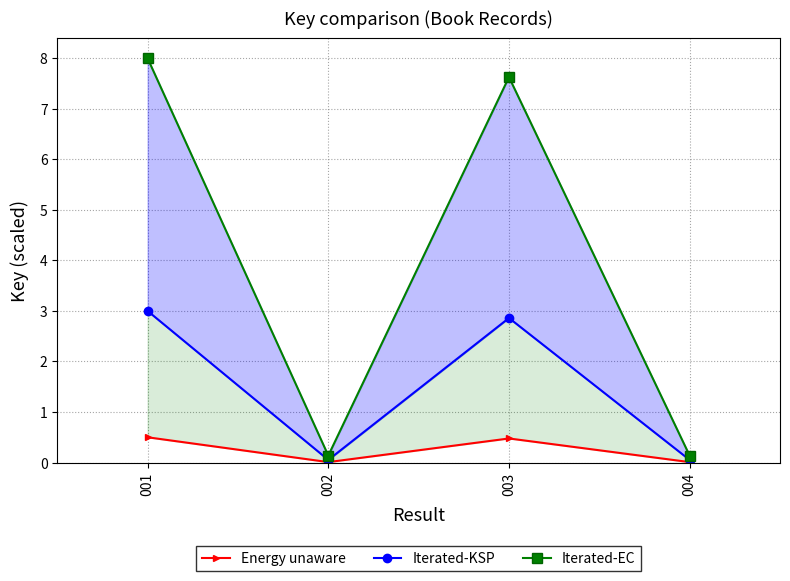

What is the difference between the second highest and second lowest values in the Iterated-EC series?

7.5